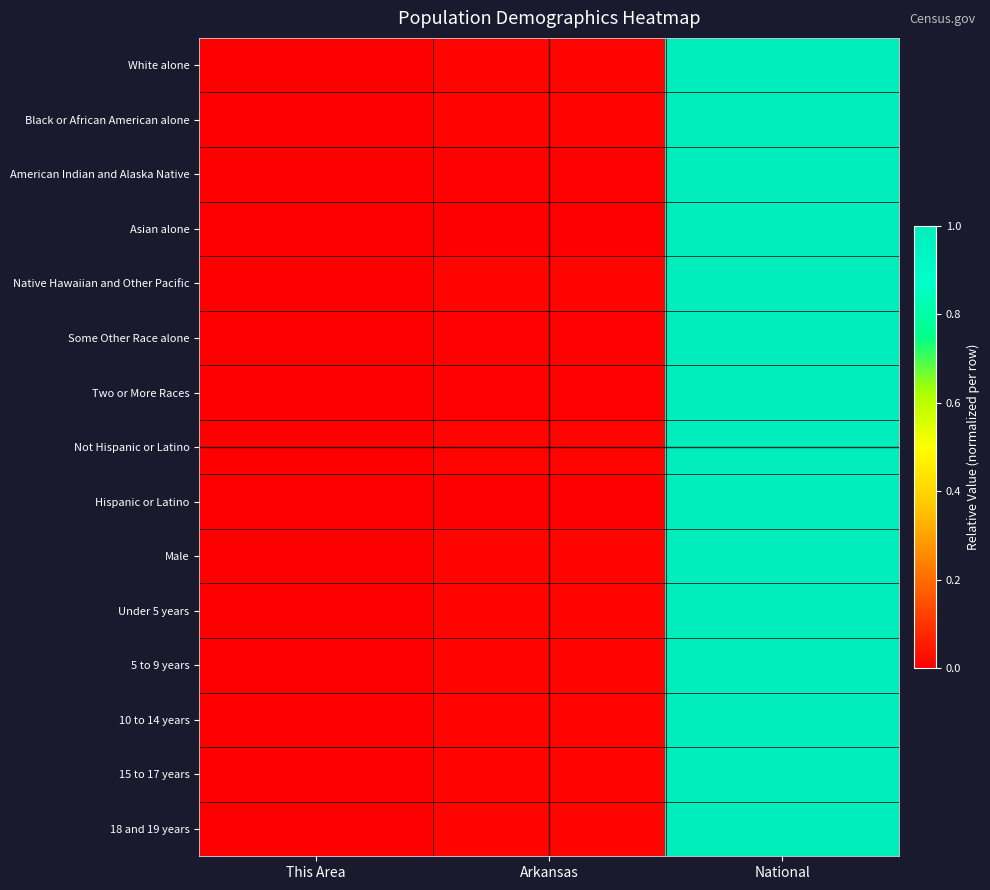

Which has a higher value, National or This Area?

National